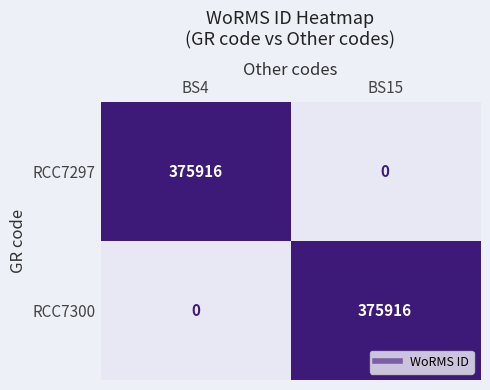

What is the maximum value shown in the chart?

375916